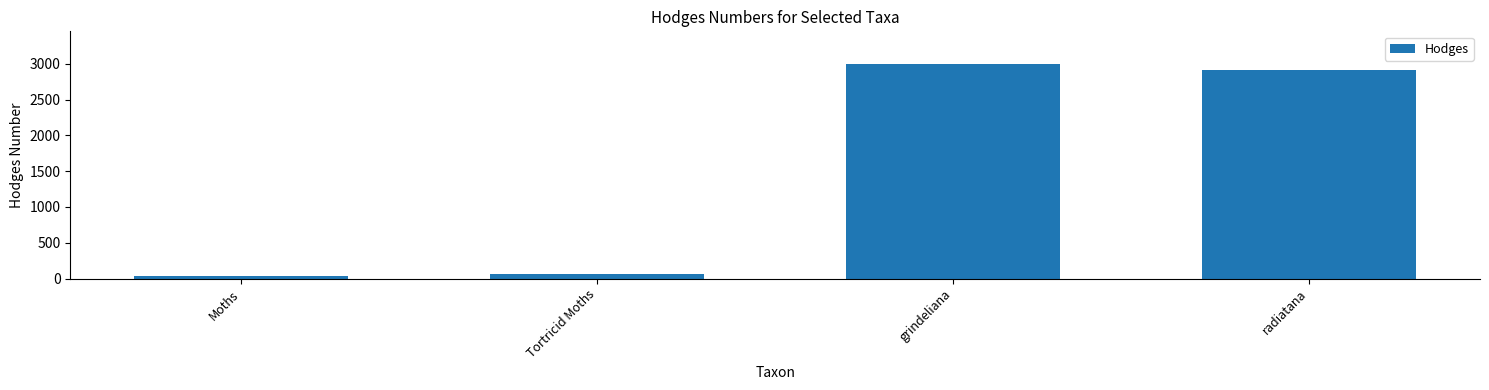

How many series are shown in this chart?

1